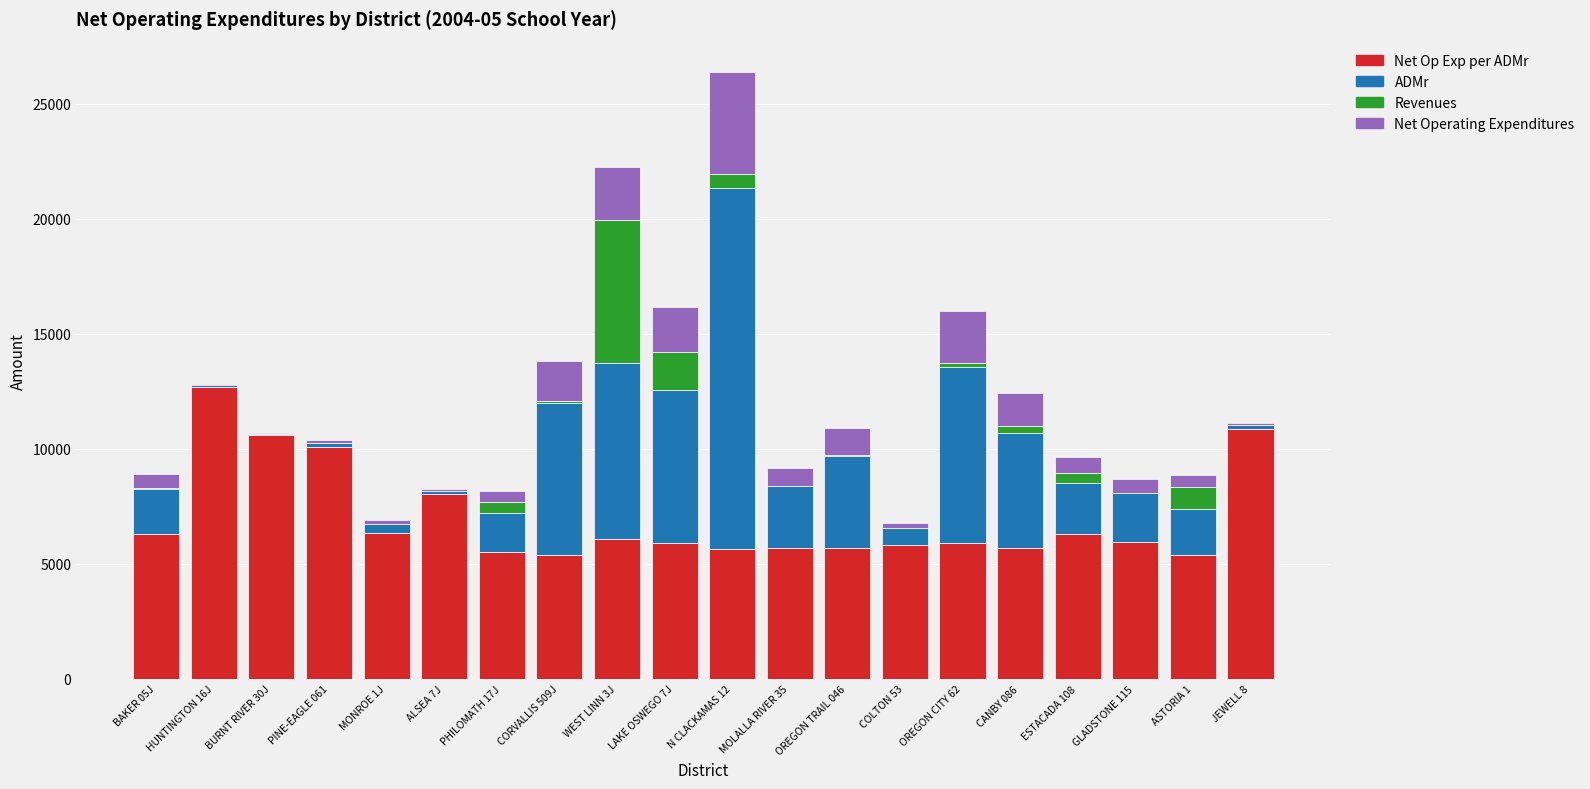

At which category is the sum across all series the highest?

N CLACKAMAS 12